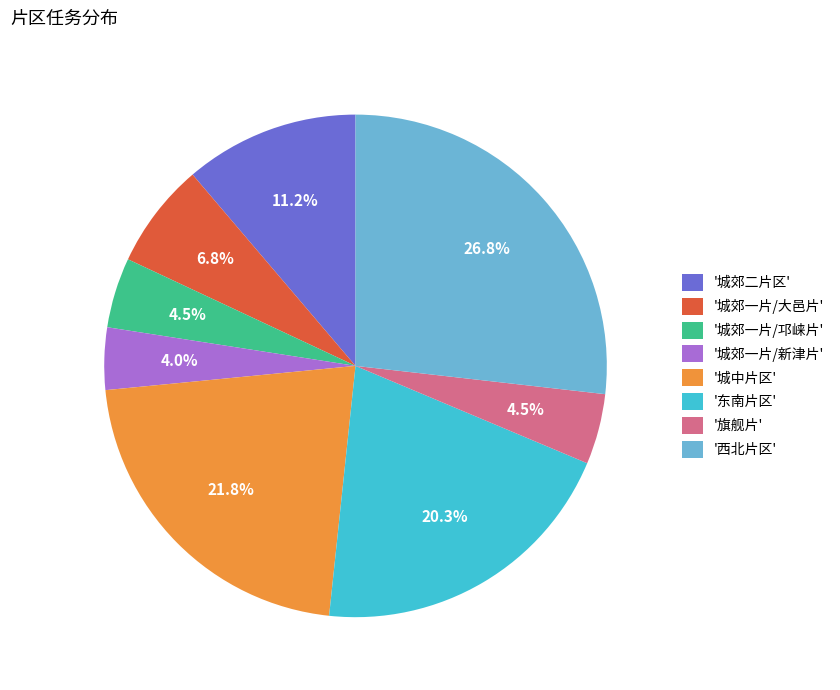

To the nearest percent, what is the difference between the largest and smallest slice percentages?

23%